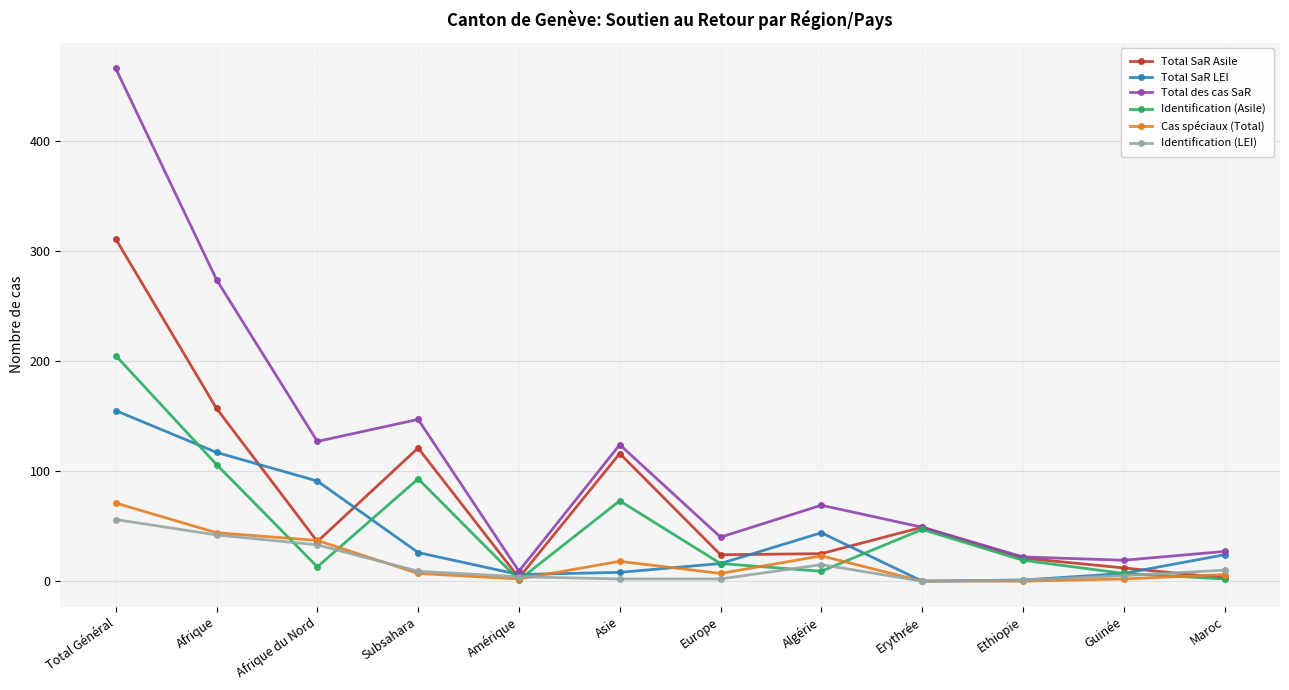

What is the sum of the Total SaR LEI values at Afrique du Nord and Erythrée?

91